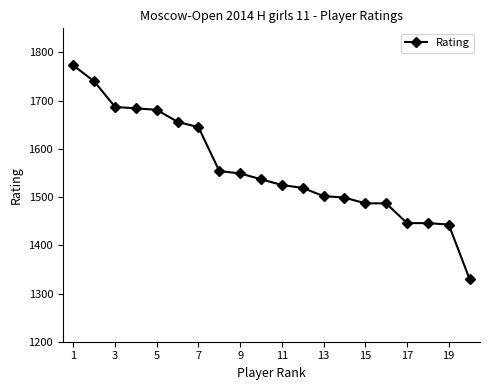

Reading right to left, list all the values displayed in this chart.

1330	1443	1446	1446	1487	1487	1499	1502	1519	1525	1537	1549	1554	1645	1656	1681	1684	1687	1740	1773